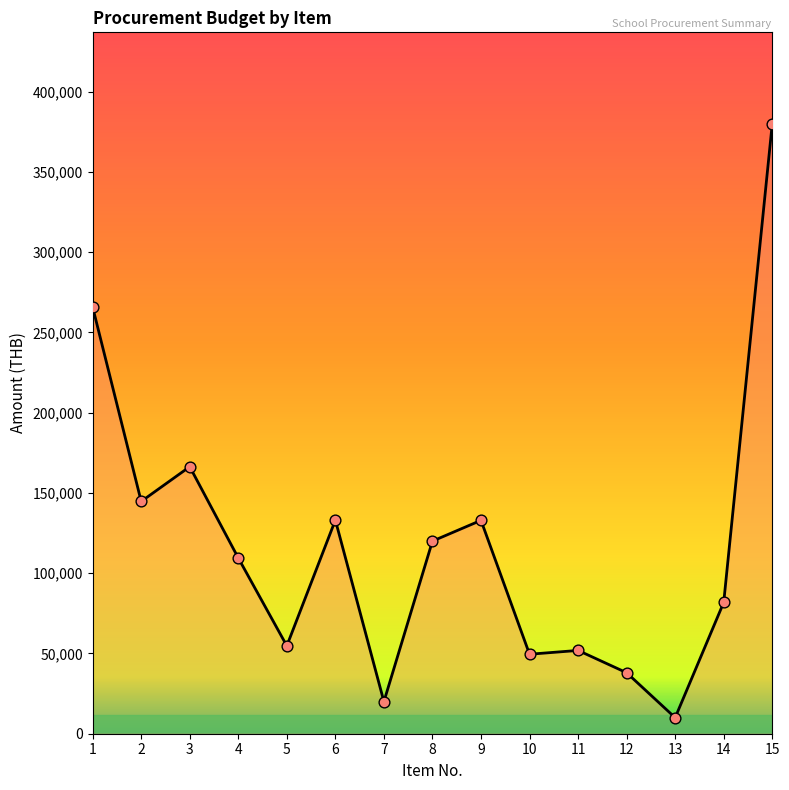

What is the ratio of the value at 11 to the value at 10?

1.0